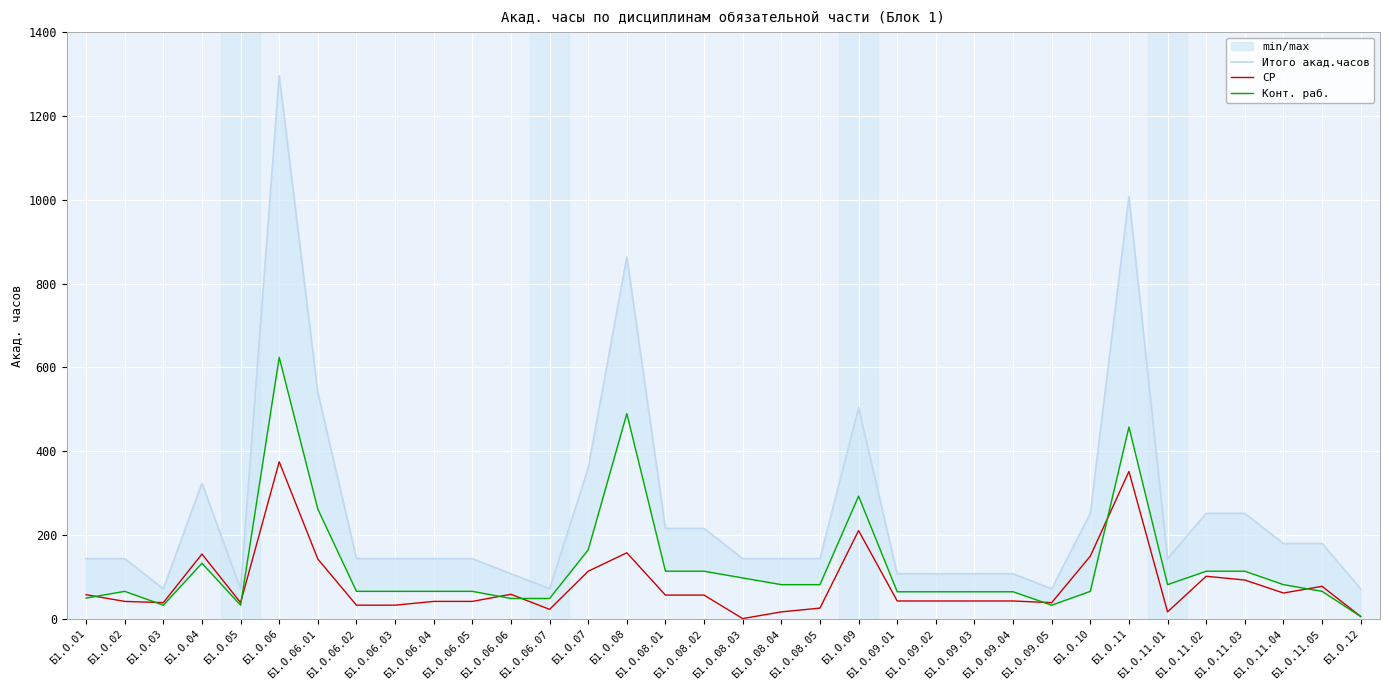

What is the maximum value shown in the chart?

1296